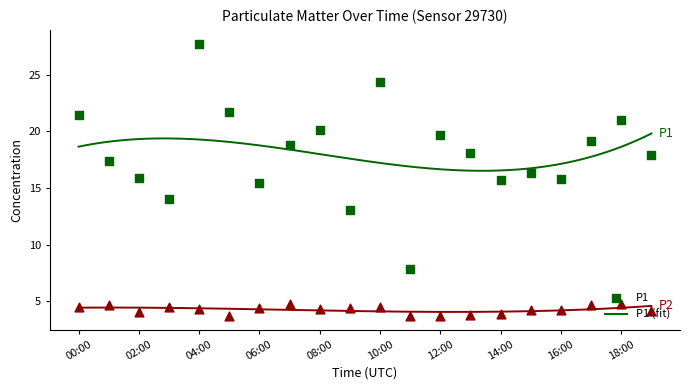

Which series reaches the maximum Y coordinate?

P1